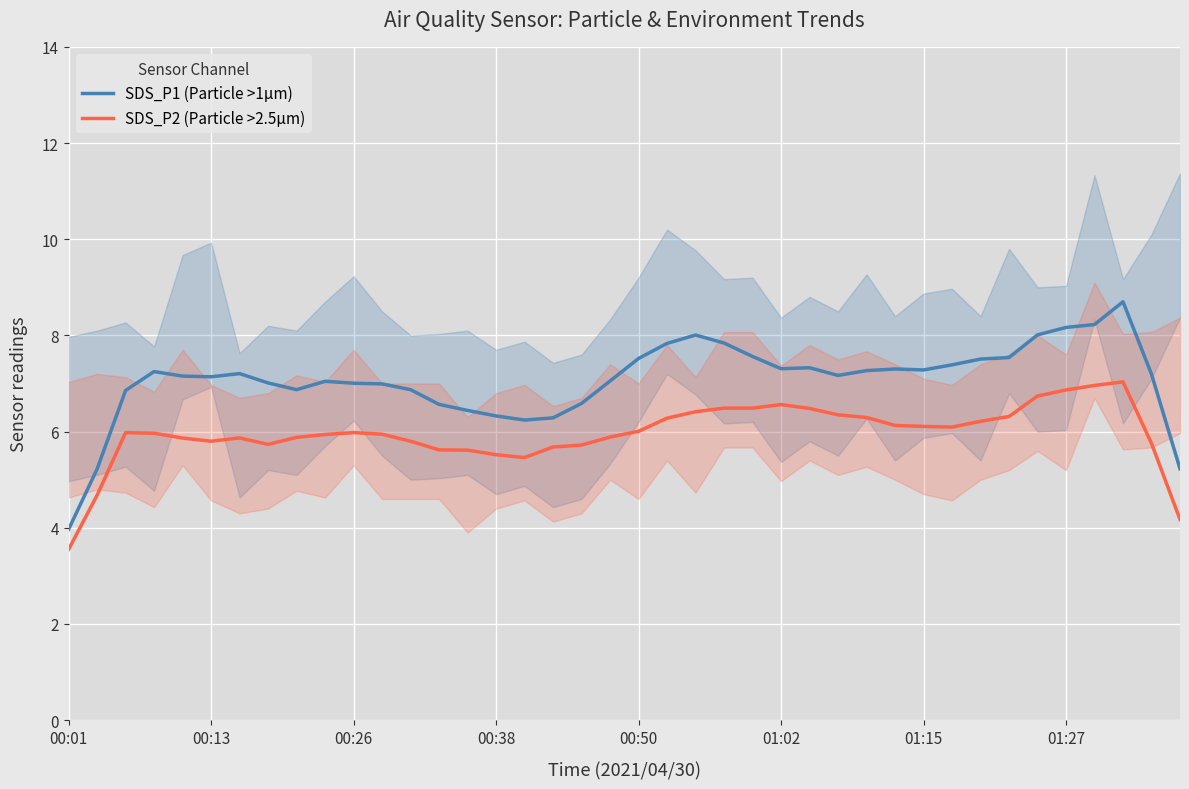

True or false: SDS_P2 (Particle >2.5µm) and SDS_P1 (Particle >1µm) intersect in this chart.

False